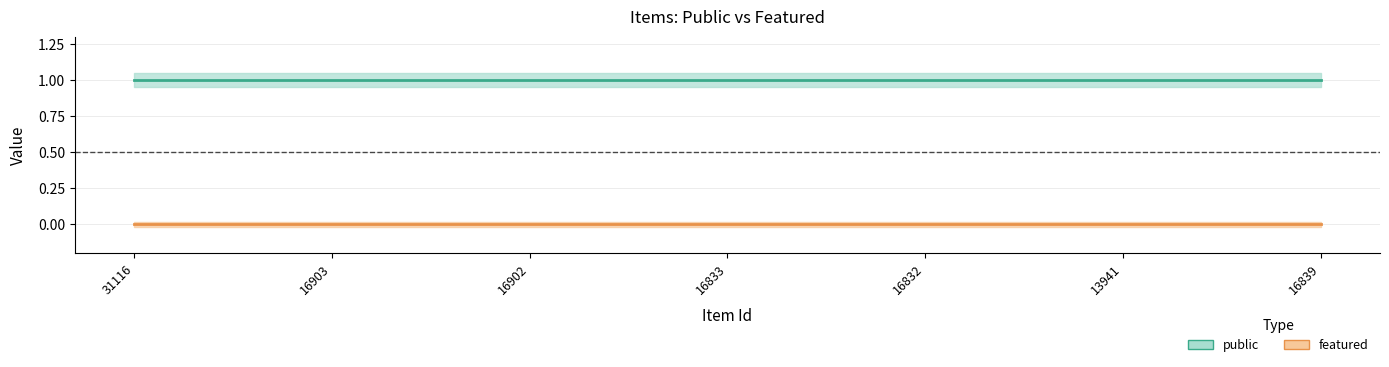

Reading left to right, what are all the values shown in this chart?

public: 31116=1	16903=1	16902=1	16833=1	16832=1	13941=1	16839=1
featured: 31116=0	16903=0	16902=0	16833=0	16832=0	13941=0	16839=0